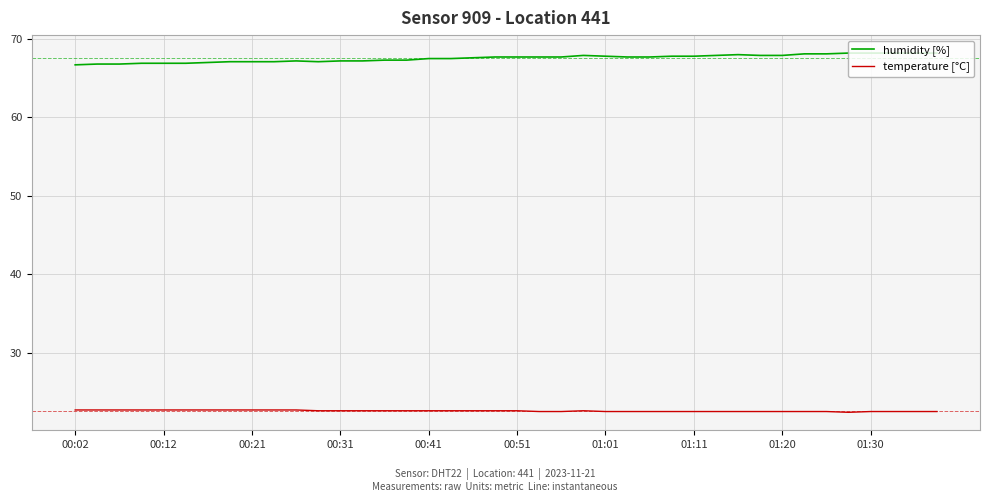

List the series in order of their peak value, lowest first.

temperature [°C], humidity [%]